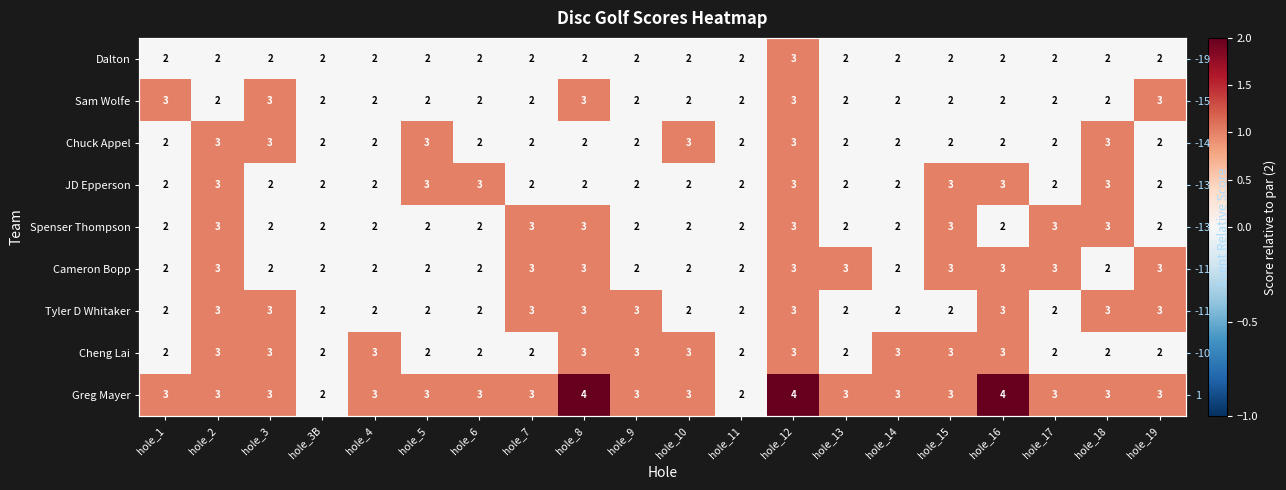

The Chuck Appel series shows 1 at hole_3. True or false?

True